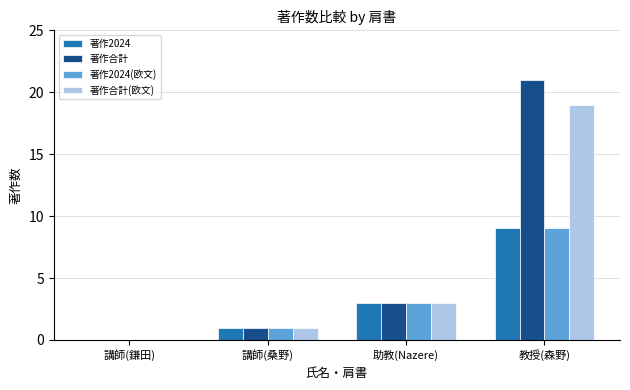

Where is 著作2024(欧文) nearest to the value 4?

助教(Nazere)